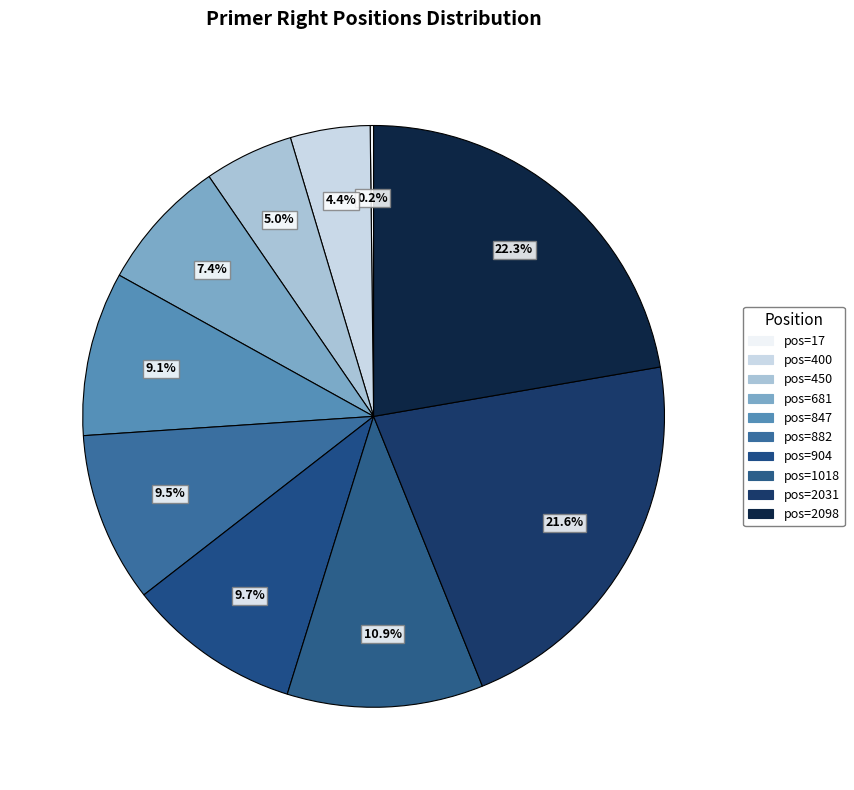

How many slices are in this pie chart?

10